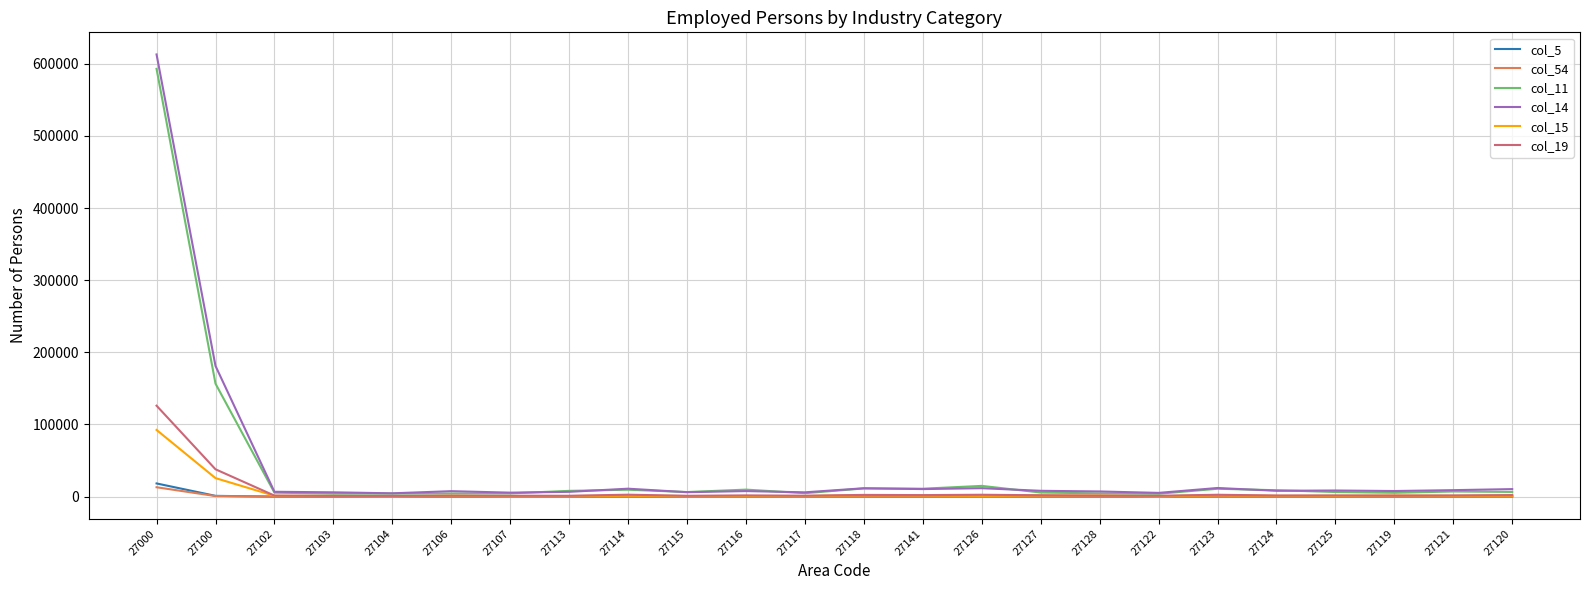

At which label does col_5 reach its peak?

27000